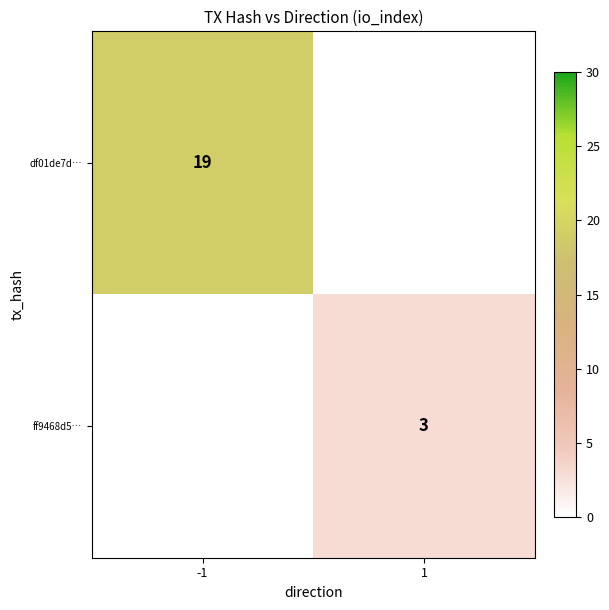

The value of ff9468d5… at 1 is 3. True or false?

True